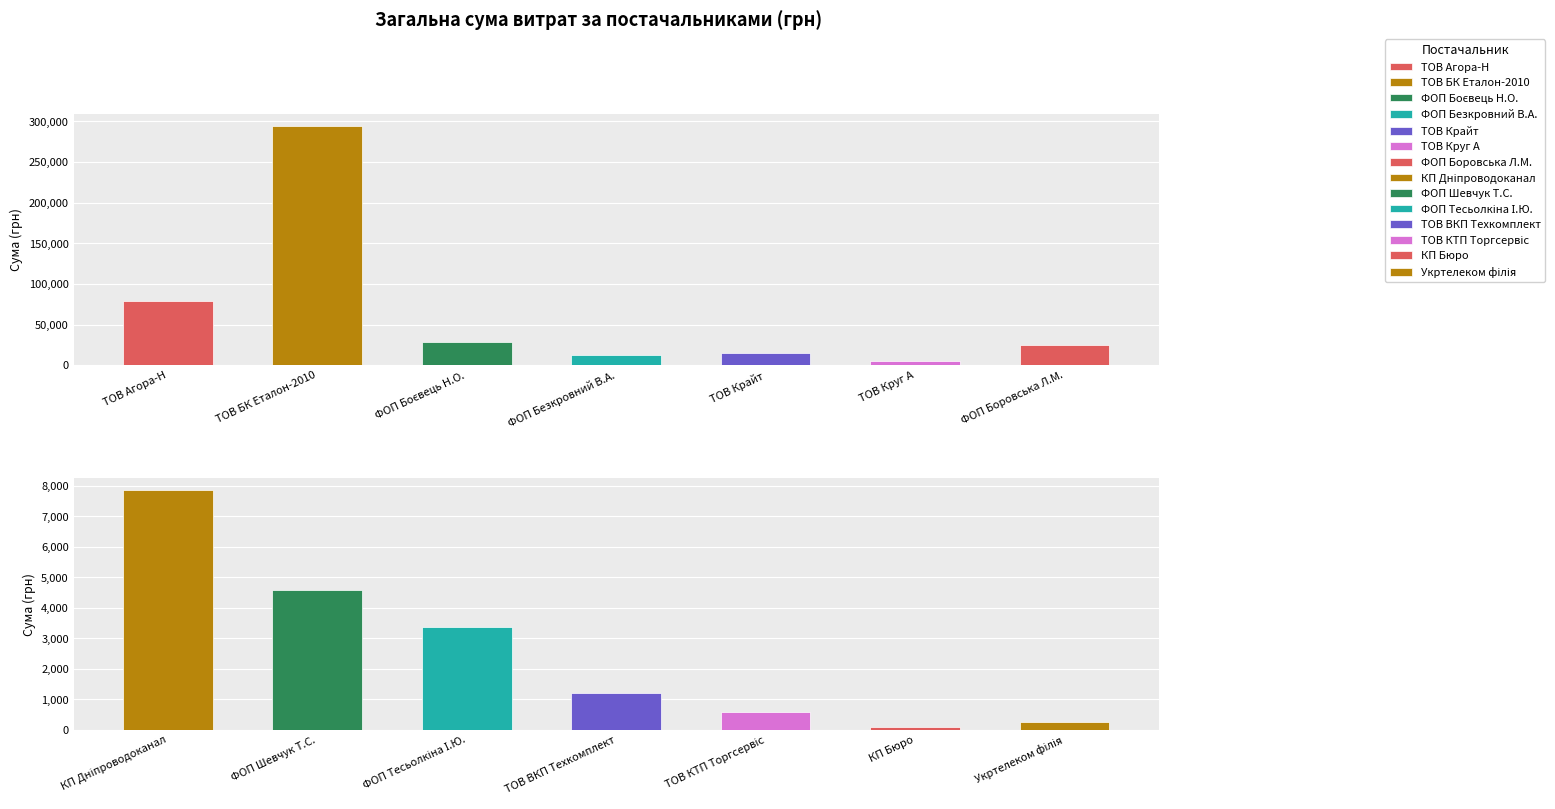

Count the number of values greater than 7854.

6